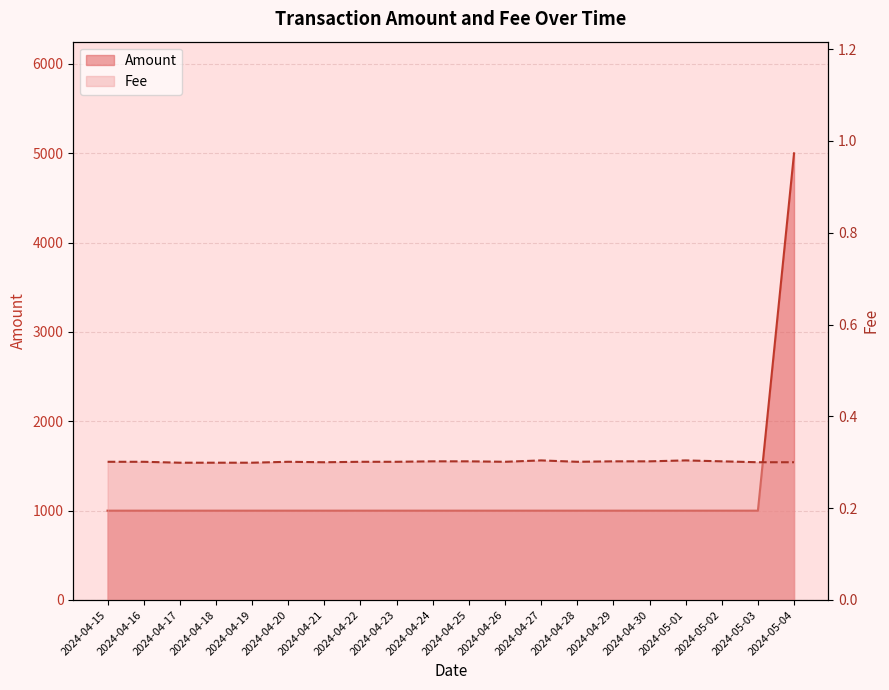

Which series has the widest spread of values?

Amount